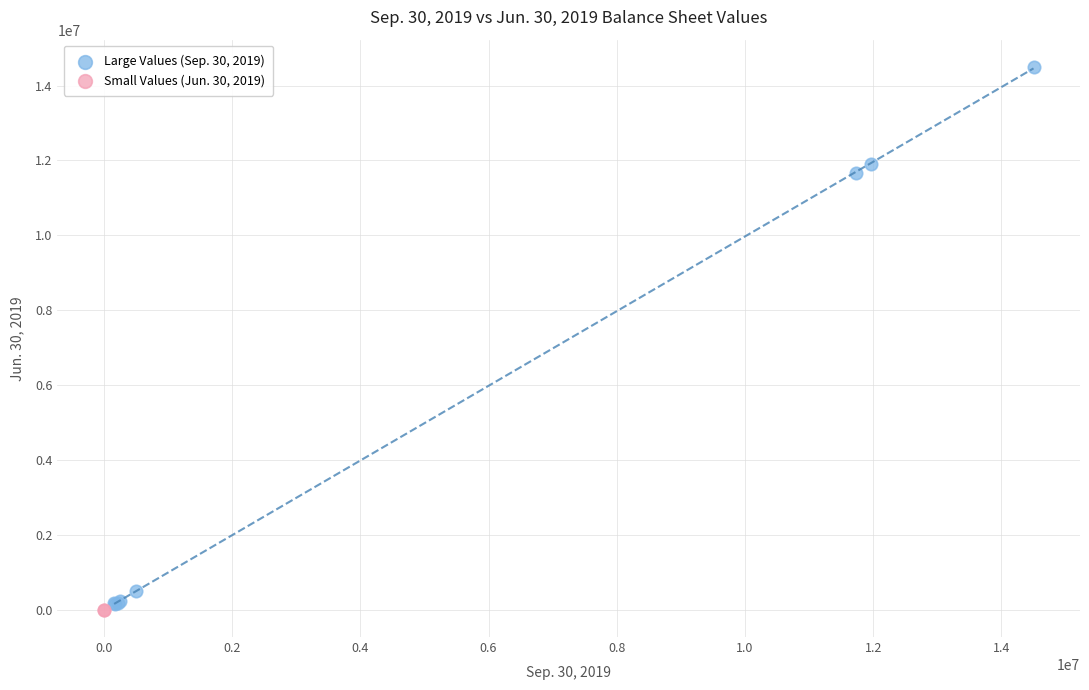

Which series reaches the minimum Y coordinate?

Small Values (Jun. 30, 2019)